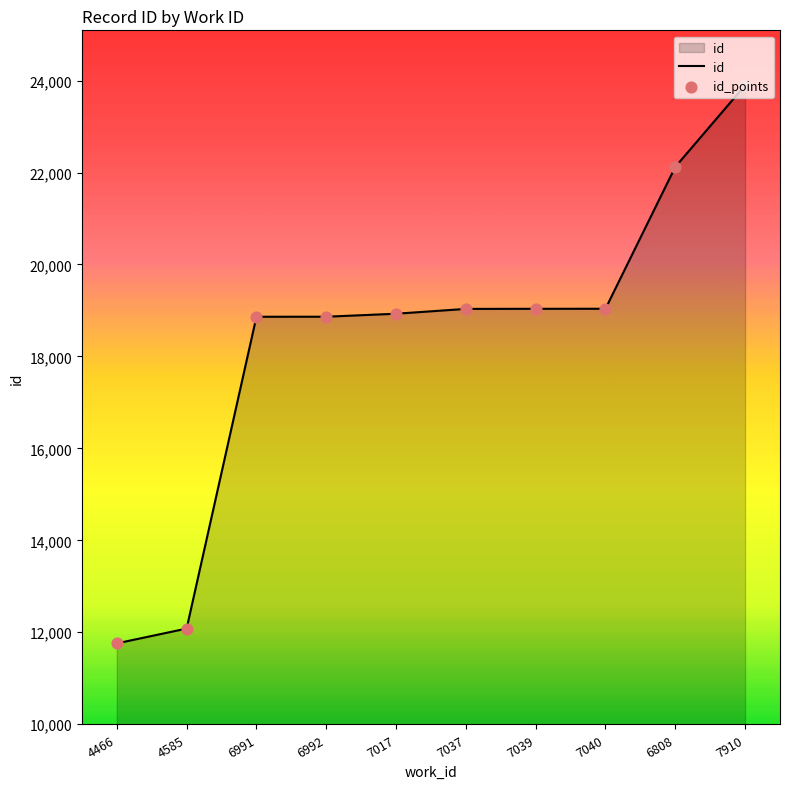

Approximately how many times larger is the value at 7017 compared to 7040?

1.0